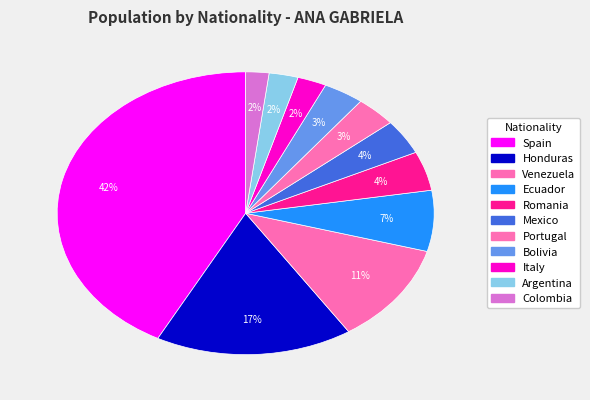

To the nearest percent, what percentage of the pie is Mexico?

4%